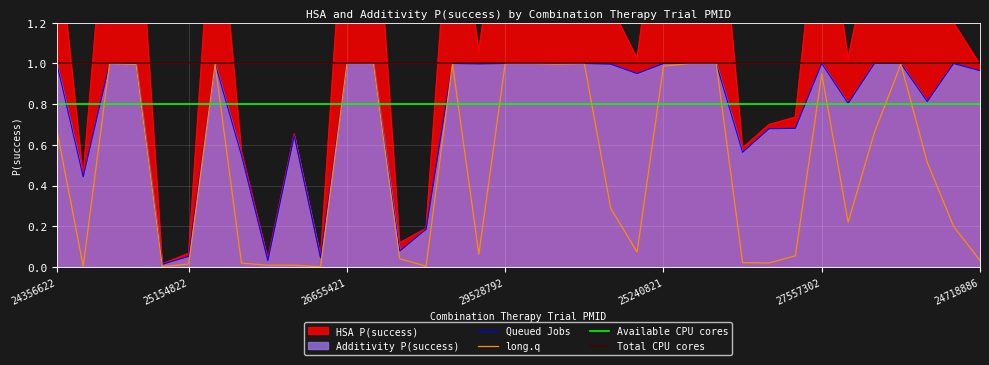

True or false: long.q has a value of 1.0 at 29528792.

True